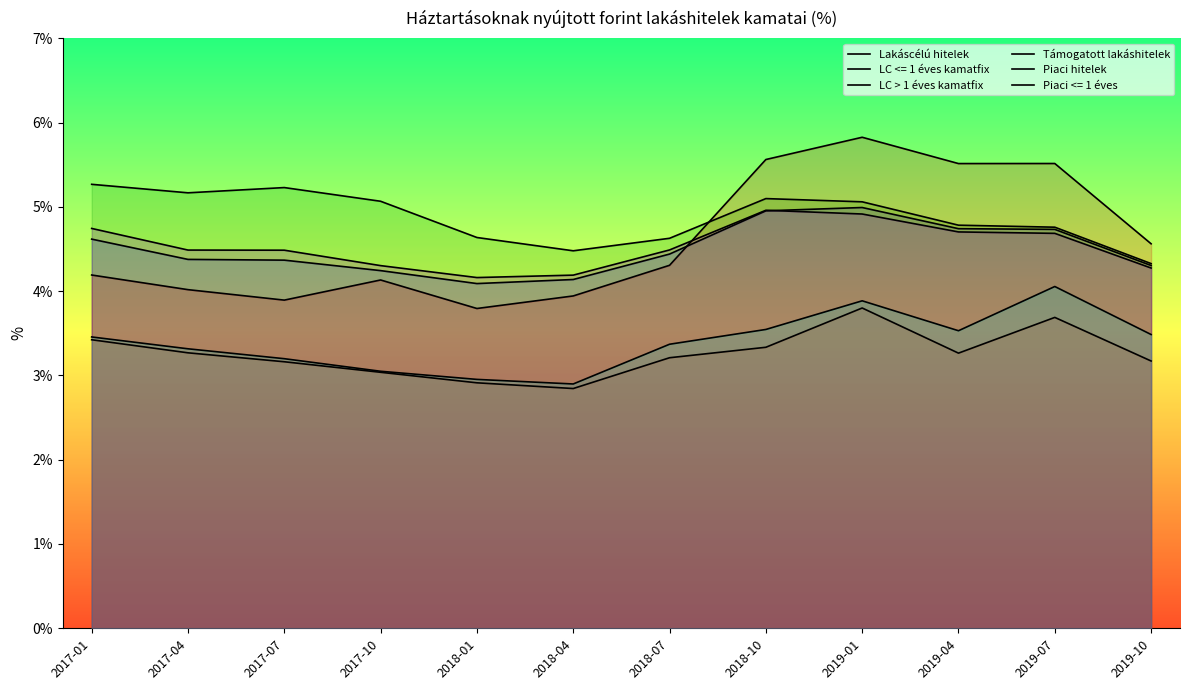

Count the number of categories in the chart.

12